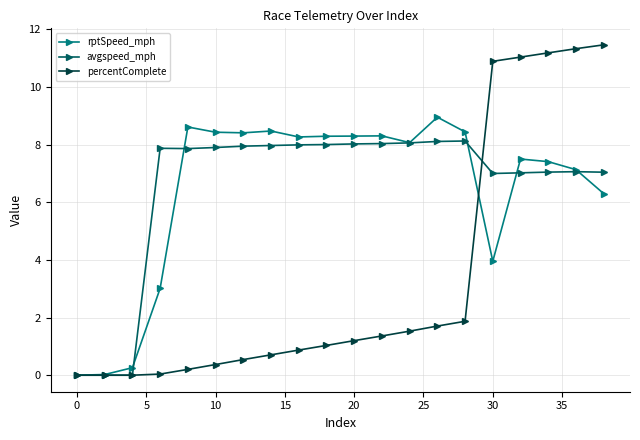

Which series has the widest spread of values?

percentComplete